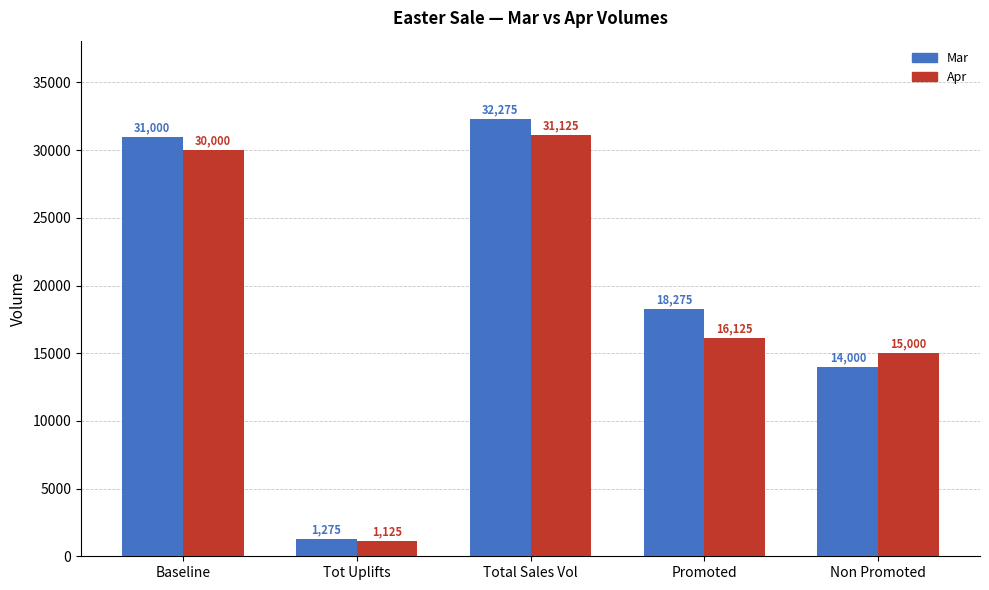

Between Baseline and Total Sales Vol, which series saw the biggest shift?

Mar